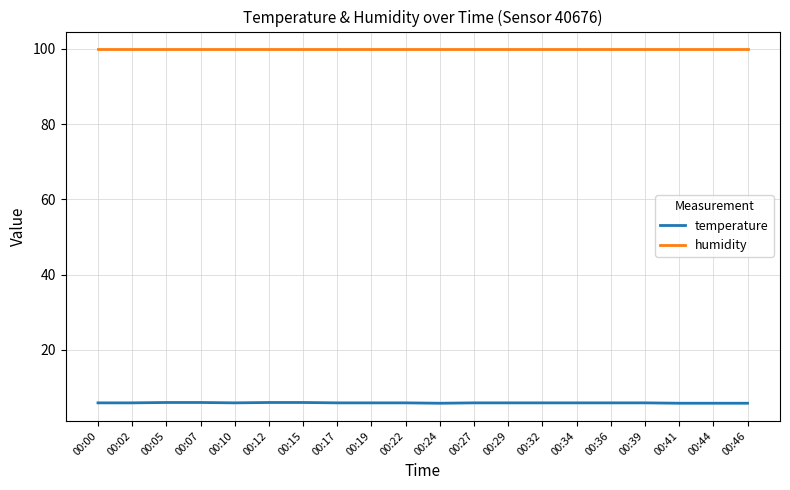

Rank the series at 00:12 from highest to lowest value.

humidity, temperature